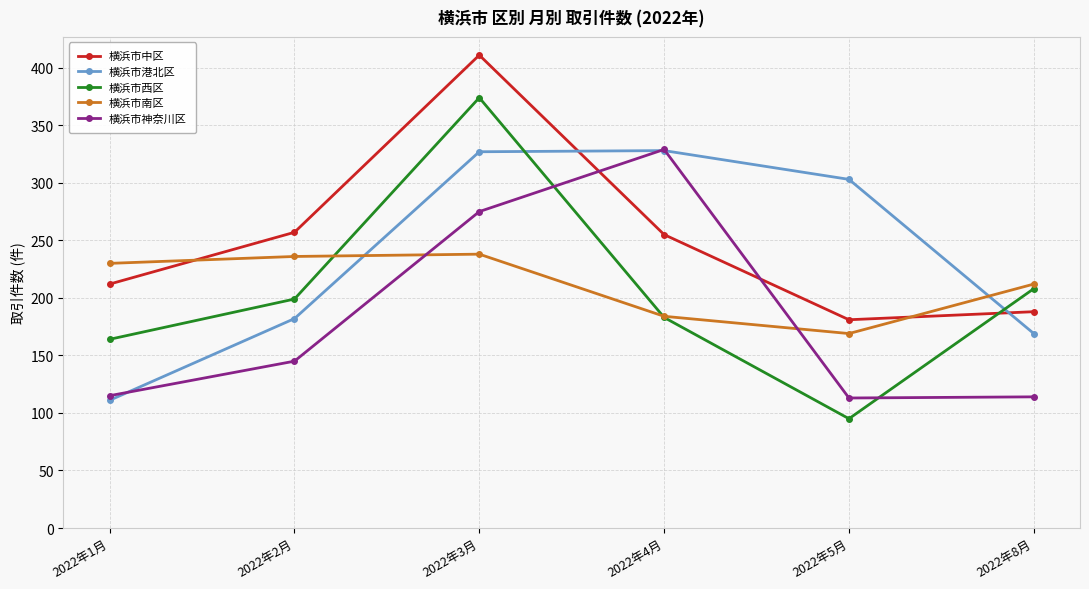

Where is 横浜市西区 nearest to the value 234?

2022年8月